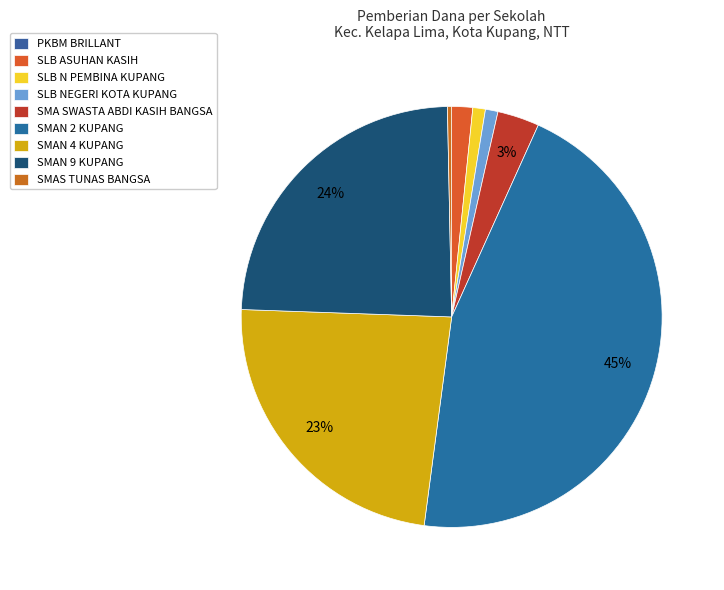

Which slice is the smallest?

PKBM BRILLANT